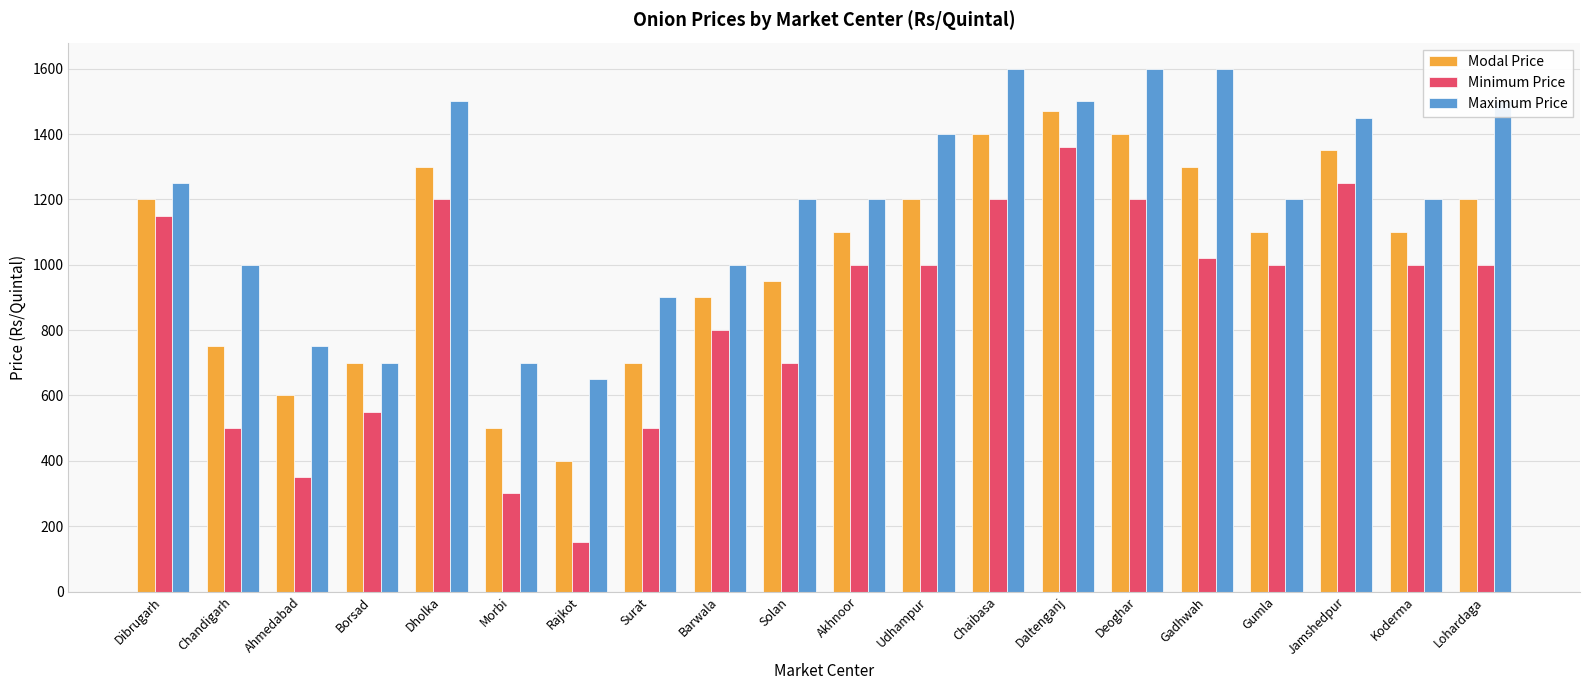

What are all the series names shown in the legend?

Modal Price, Minimum Price, Maximum Price